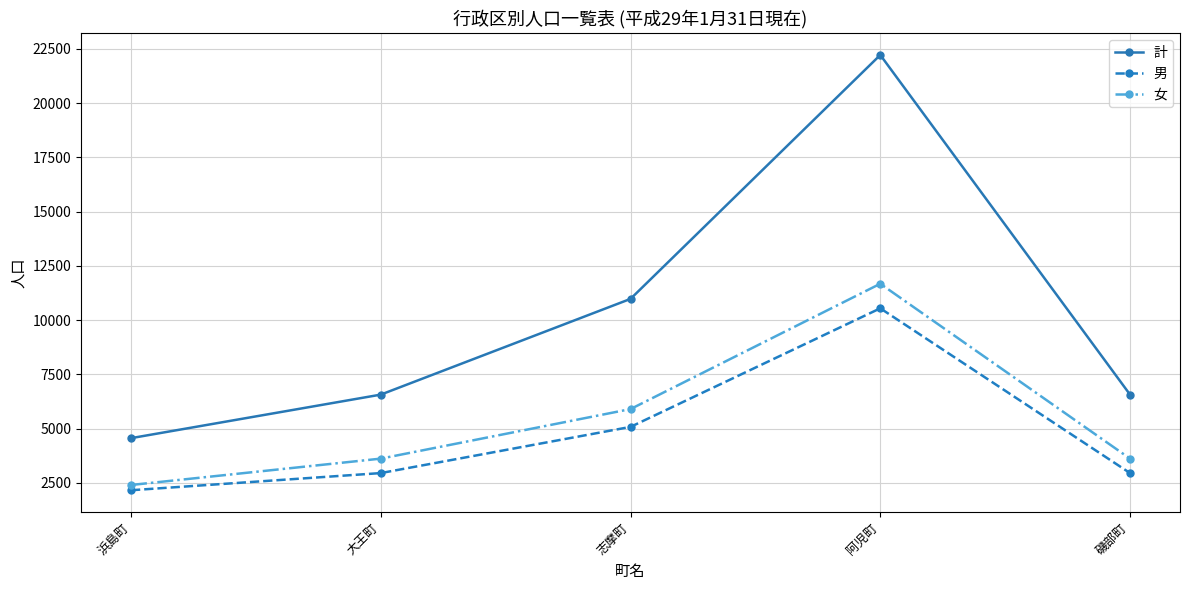

What are all the series names shown in the legend?

計, 男, 女